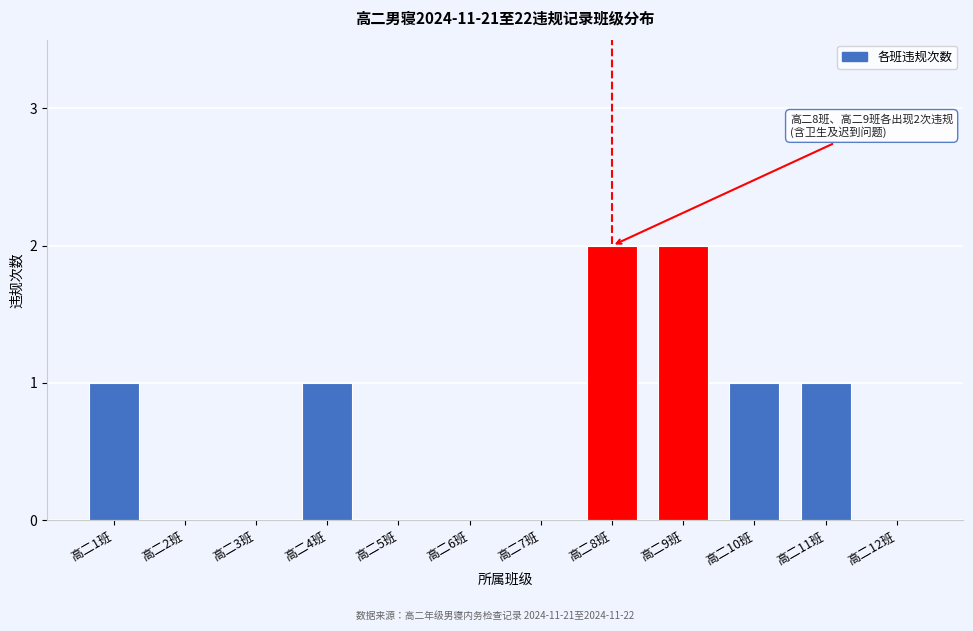

Reading left to right, transcribe all the data shown in this chart.

高二1班=1	高二2班=0	高二3班=0	高二4班=1	高二5班=0	高二6班=0	高二7班=0	高二8班=2	高二9班=2	高二10班=1	高二11班=1	高二12班=0